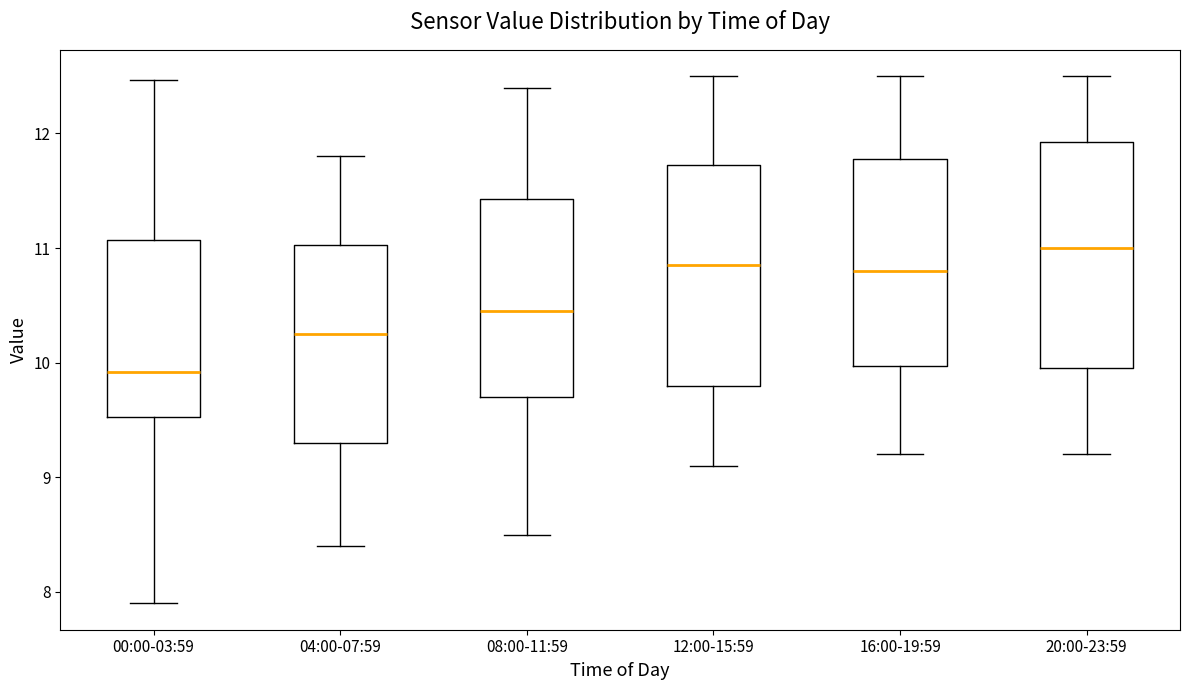

Reading left to right, transcribe this box plot: for each box, give where its median line is, the range the box spans, and where its two whiskers end, as read against the y-axis. The values are not printed on the chart, so give them approximately, as read against the axis.

00:00-03:59: median 9.9, box 9.5 to 11.1, whiskers 7.9 to 12.5
04:00-07:59: median 10.3, box 9.3 to 11.0, whiskers 8.4 to 11.8
08:00-11:59: median 10.5, box 9.7 to 11.4, whiskers 8.5 to 12.4
12:00-15:59: median 10.9, box 9.8 to 11.7, whiskers 9.1 to 12.5
16:00-19:59: median 10.8, box 10.0 to 11.8, whiskers 9.2 to 12.5
20:00-23:59: median 11.0, box 10.0 to 11.9, whiskers 9.2 to 12.5